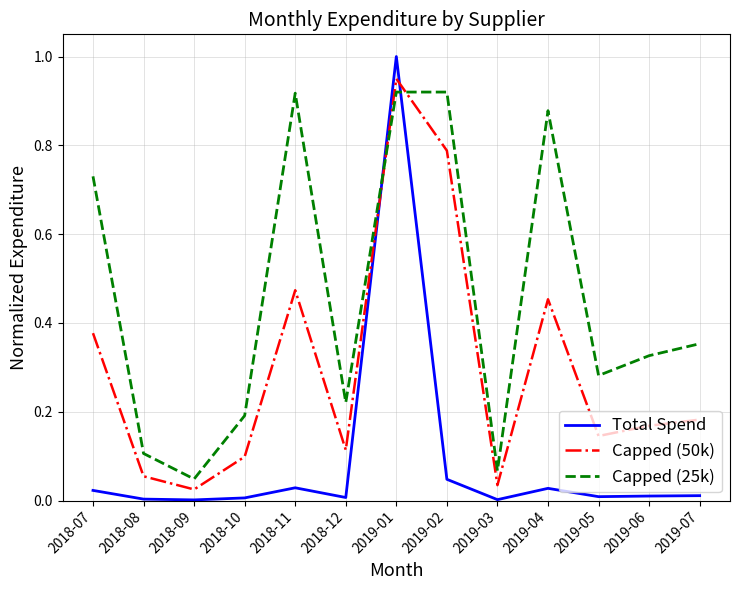

What are all the series names shown in the legend?

Total Spend, Capped (50k), Capped (25k)